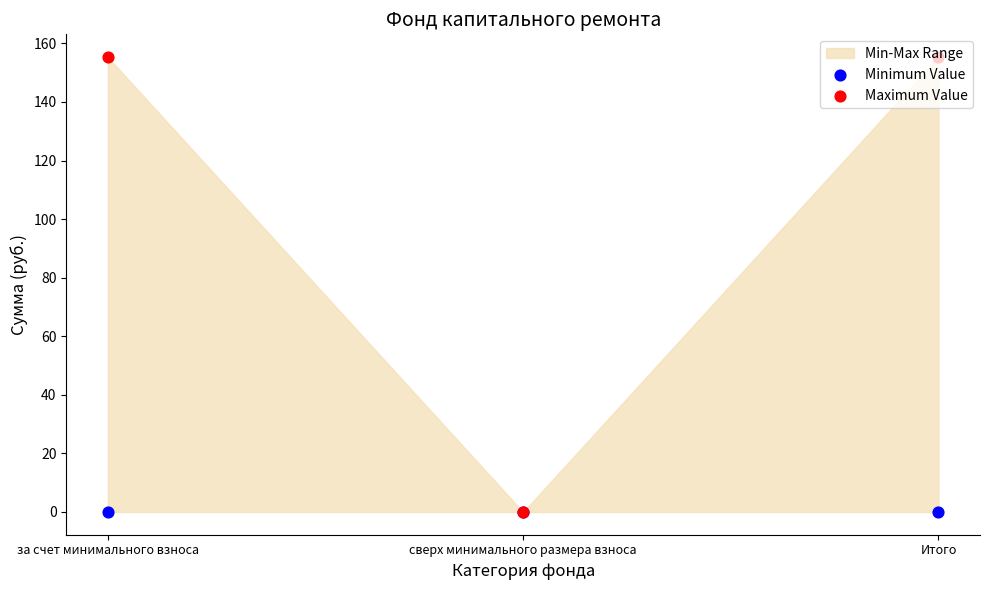

At how many categories does at least one series exceed 78?

2